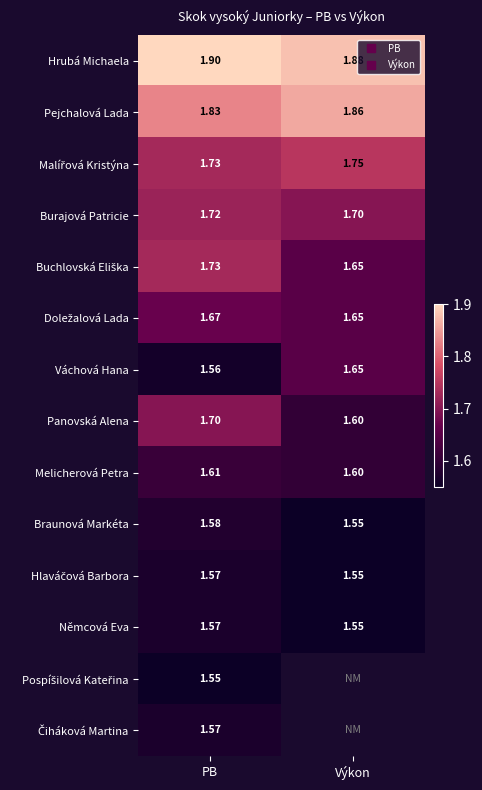

Which series changed the most between PB and Výkon?

Panovská Alena